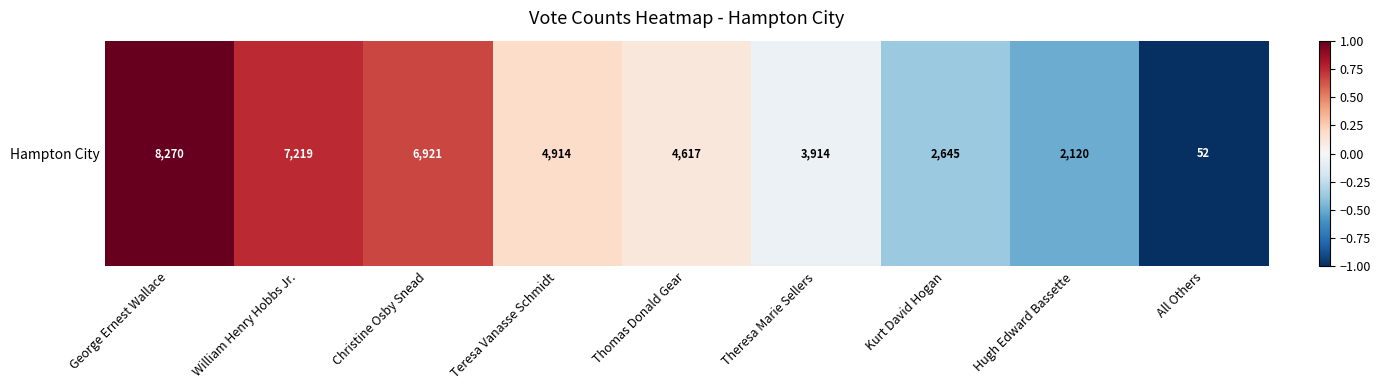

True or false: the data shows 0.7 at William Henry Hobbs Jr..

True